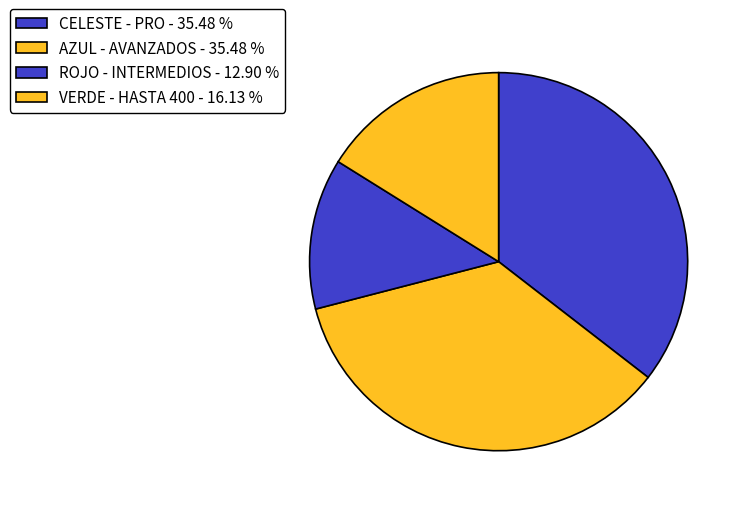

What percentage is NOT represented by CELESTE - PRO?

64.5%